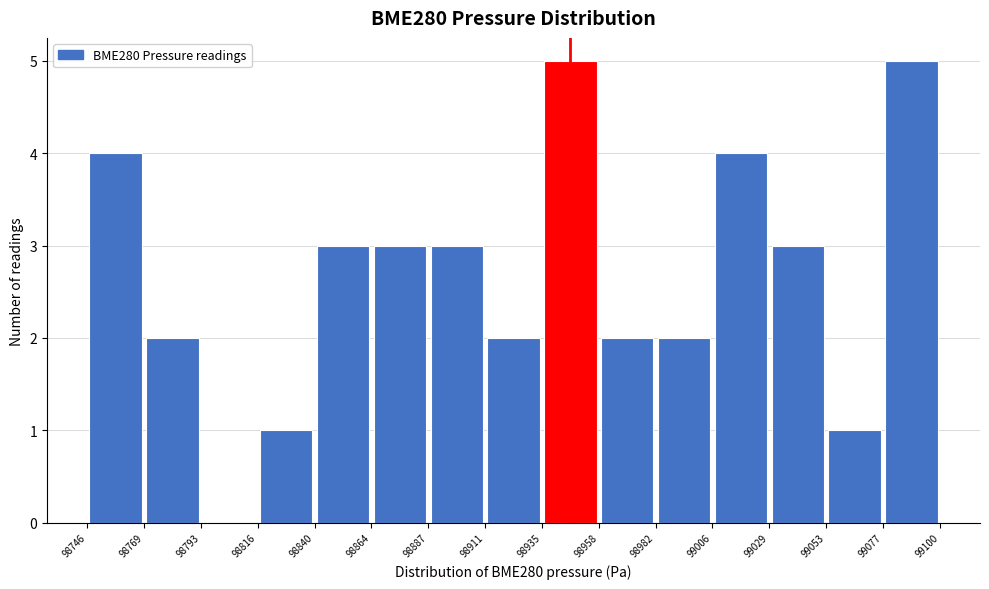

What is the height of the bar covering 99006 to 99029 on the x-axis? The values are not printed on the chart, so give them approximately, as read against the axis.

4